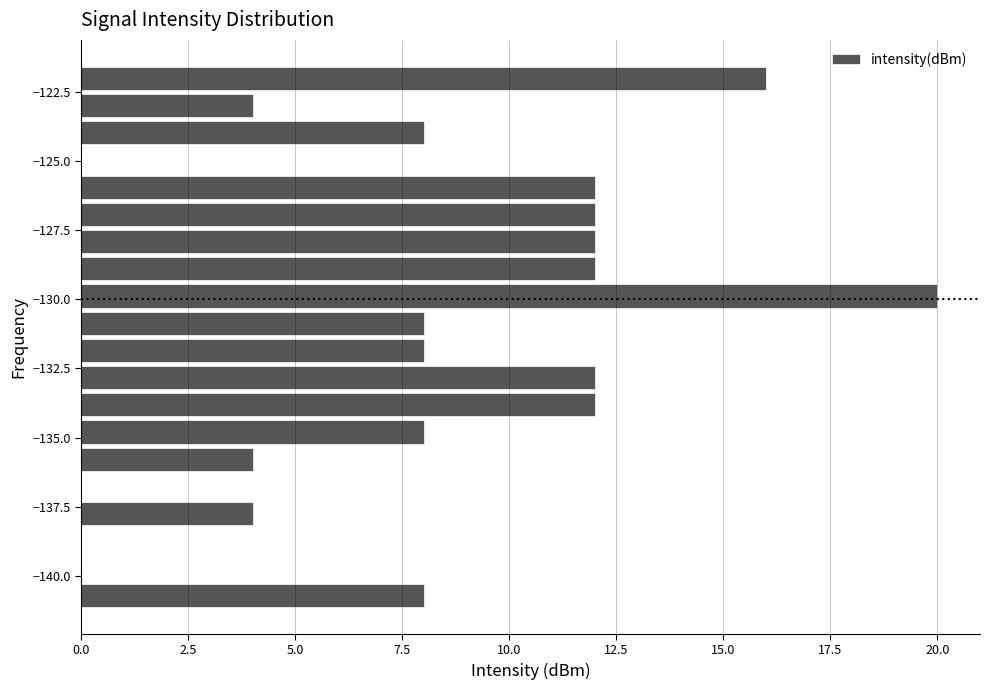

Around what value on the y-axis is the longest bar? Give the approximate position of its centre, as read against the axis.

-130.0